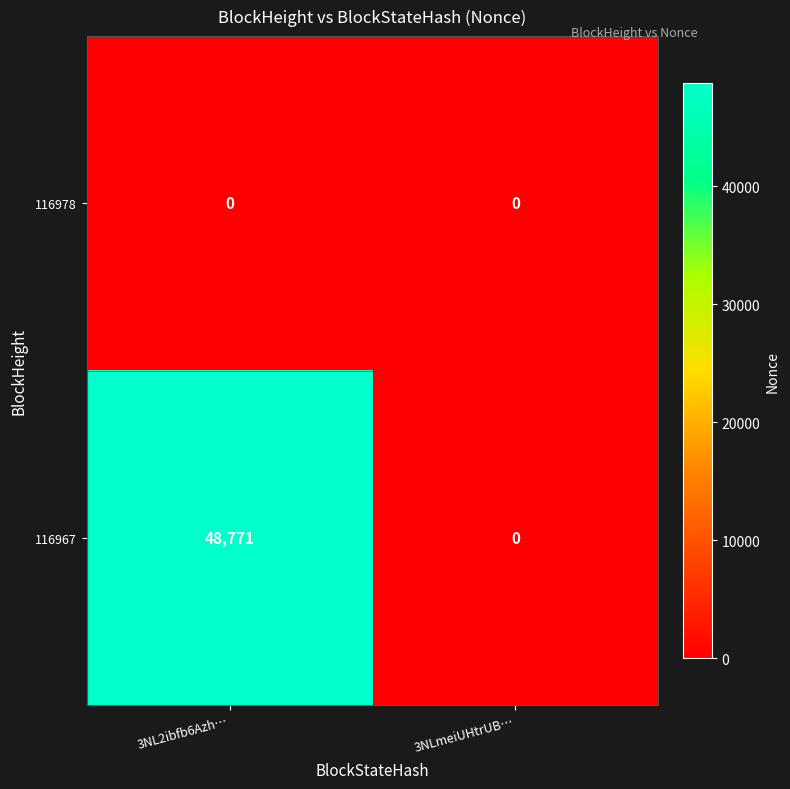

Reading right to left, transcribe all the data shown in this chart.

116978: 3NLmeiUHtrUB…=0	3NL2ibfb6Azh…=0
116967: 3NLmeiUHtrUB…=0	3NL2ibfb6Azh…=48771